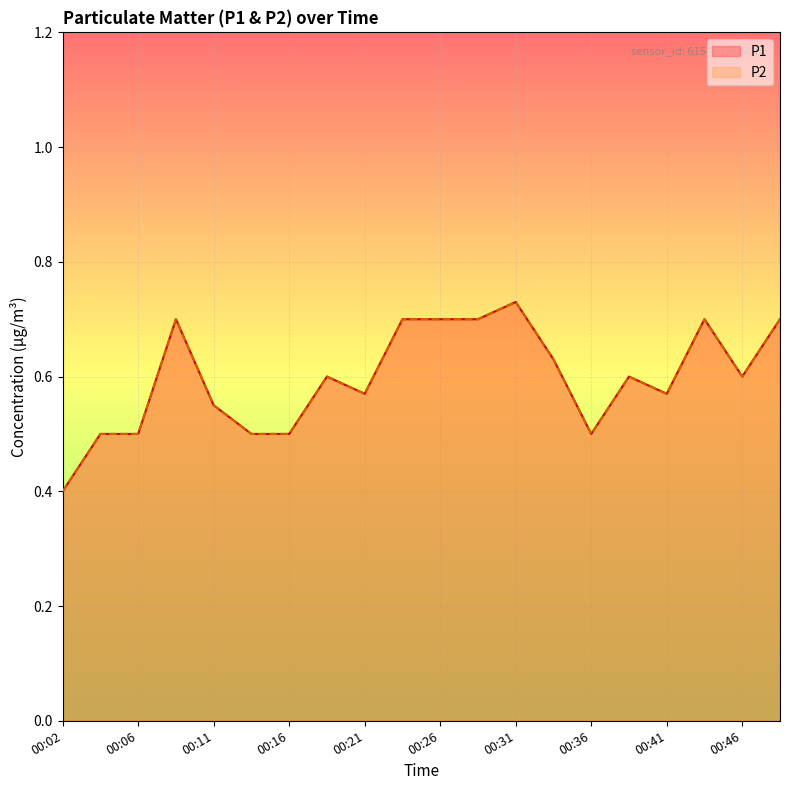

Is it true that P1 equals 0.6 at 00:41?

True